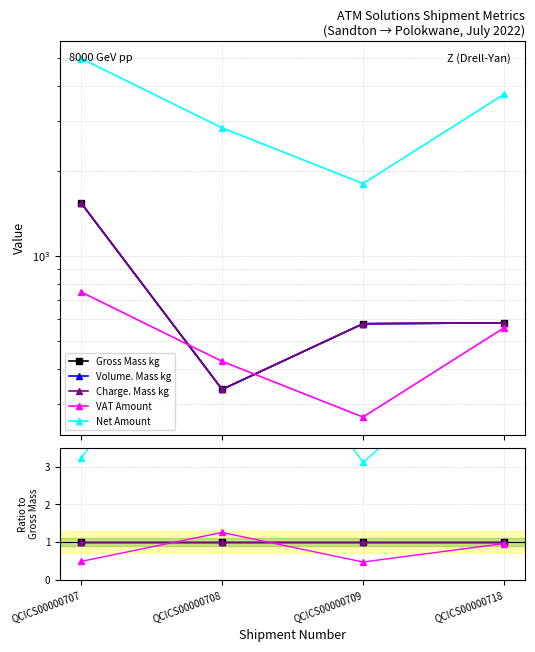

Is the value of Charge. Mass kg at QCICS00000707 greater than the value of Volume. Mass kg at QCICS00000709?

No